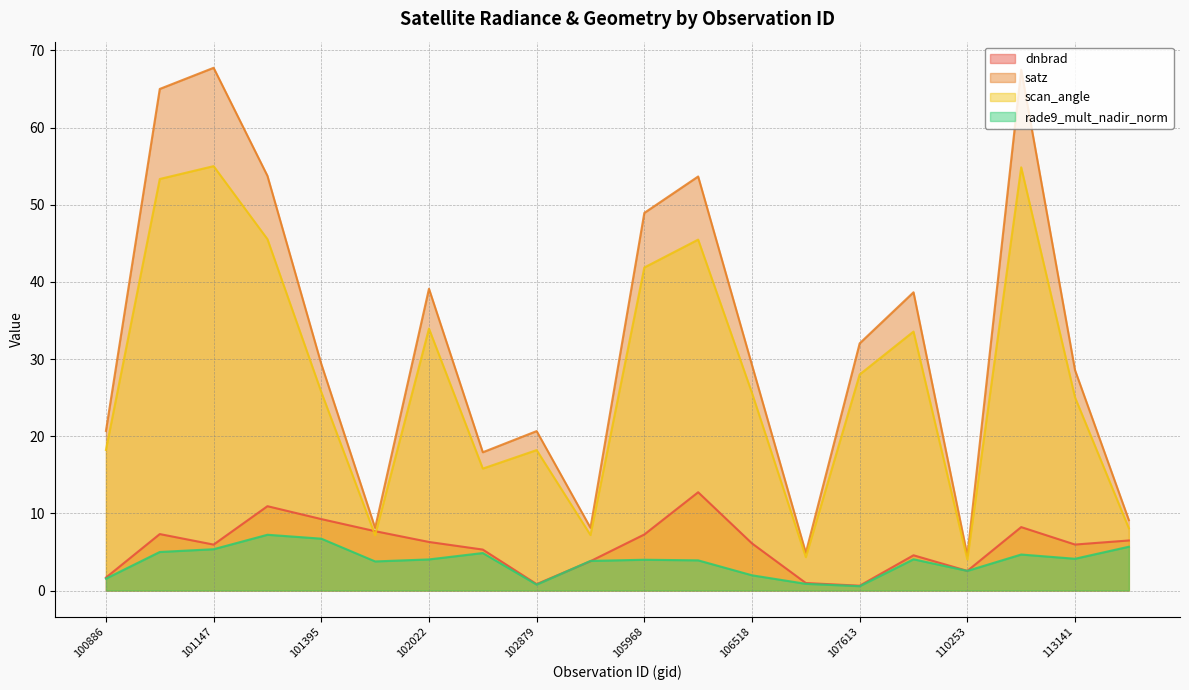

At which category does the chart reach its minimum across all series?

107613